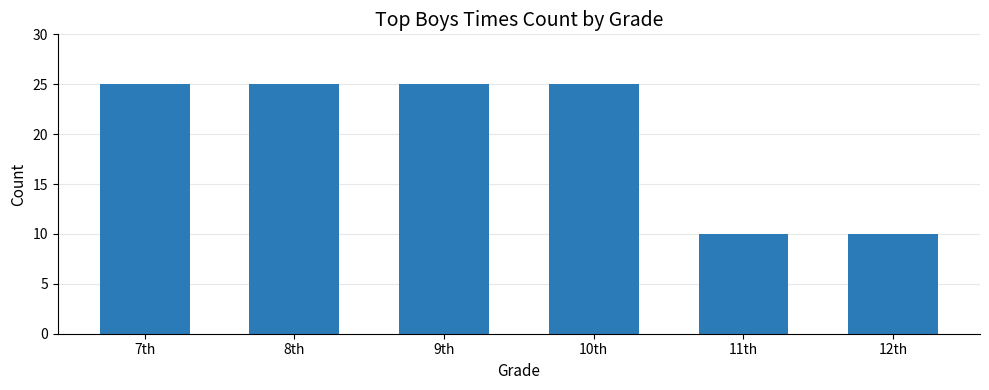

What position from the right is 10th?

3